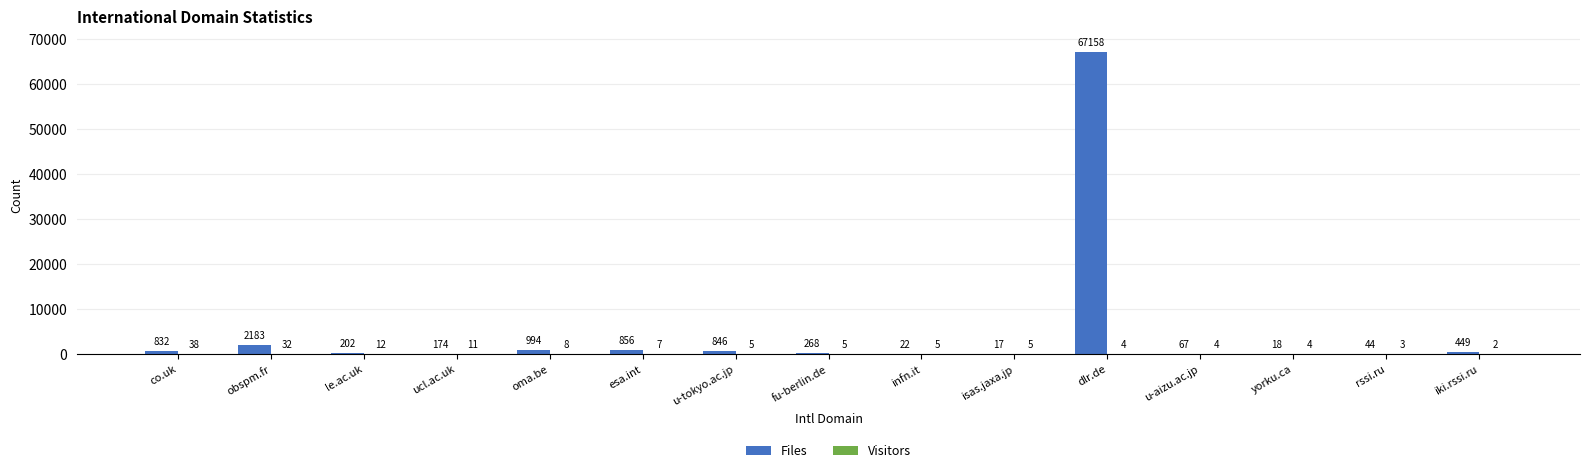

At which label does Files first exceed 268?

co.uk